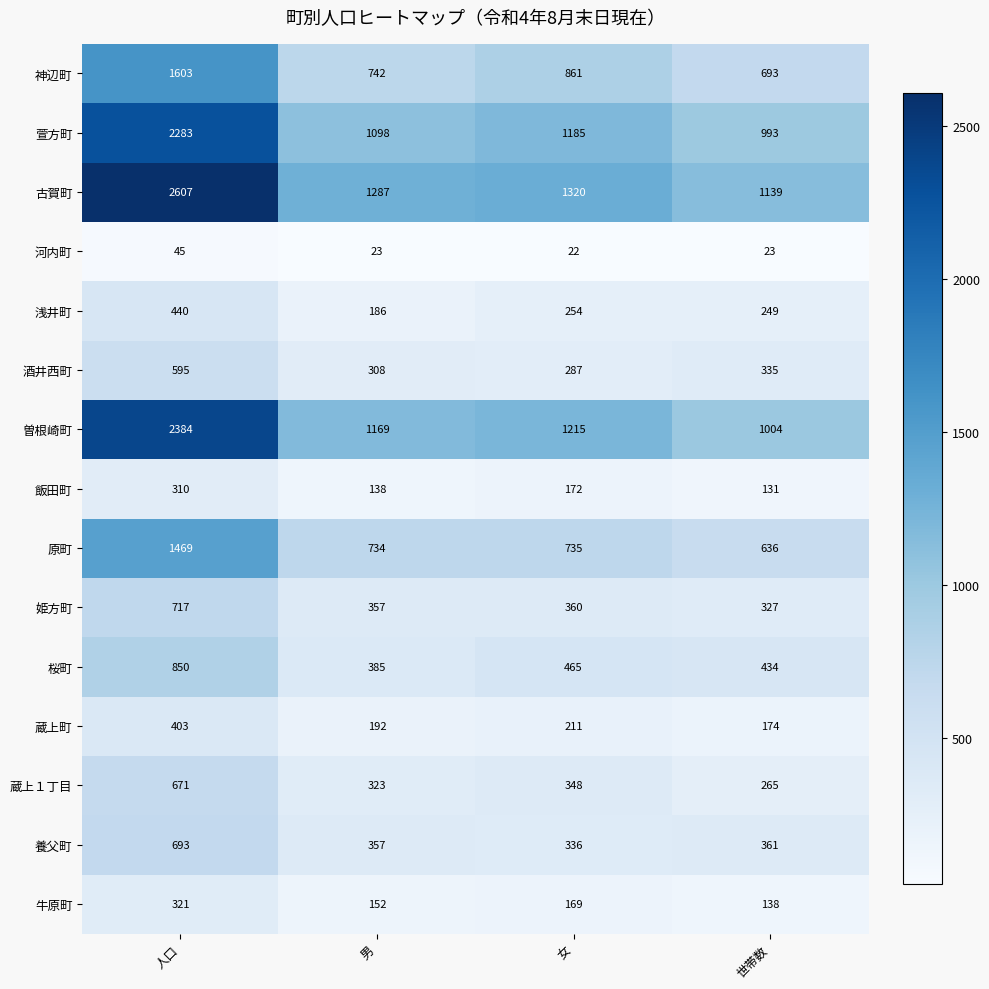

What is the difference between the highest and lowest values at 人口?

2562